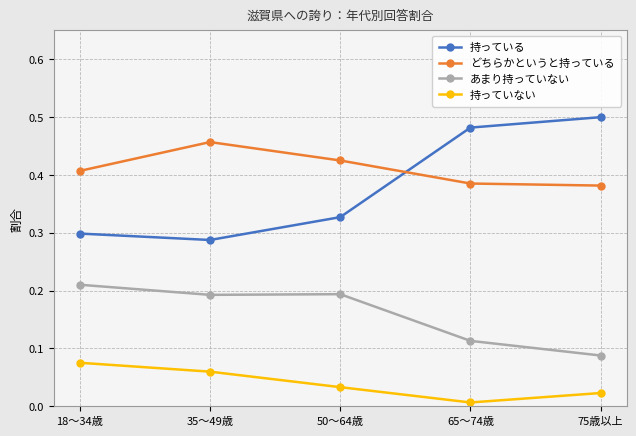

Is the value of どちらかというと持っている at 50～64歳 greater than the value of あまり持っていない at 50～64歳?

Yes